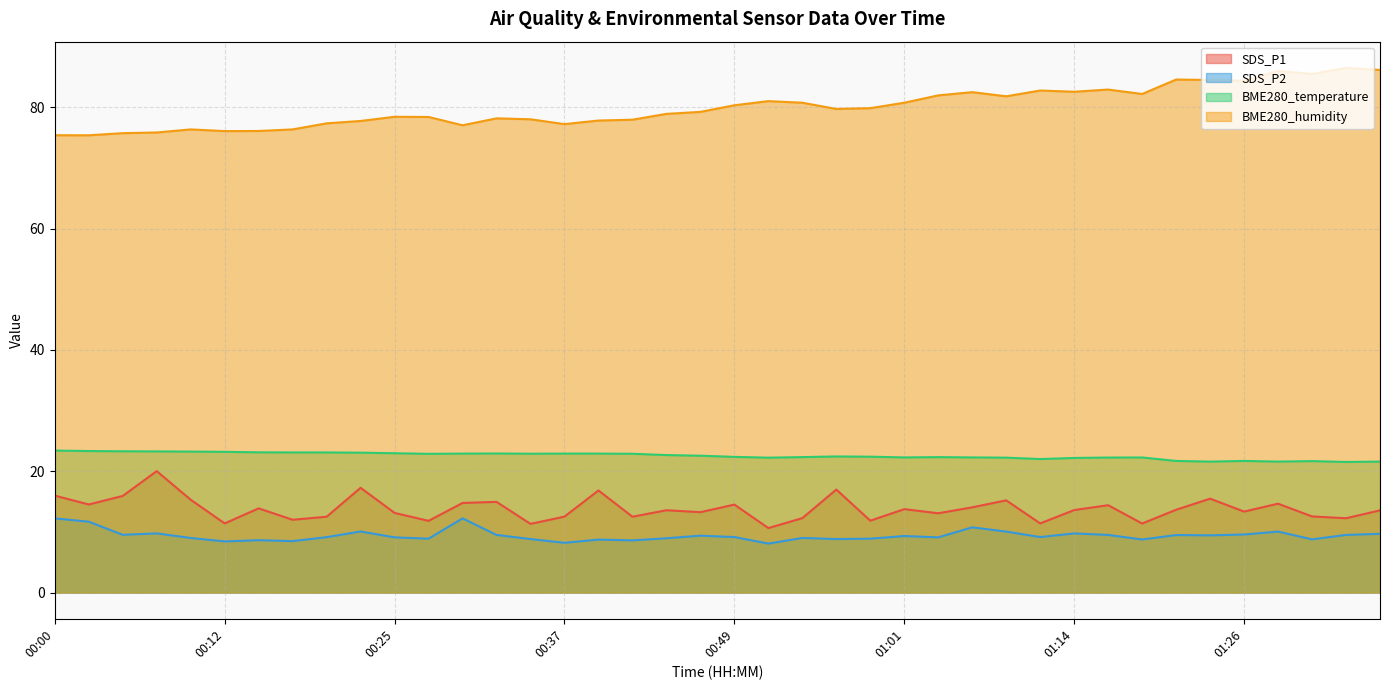

What is the sum of the SDS_P1 values at 01:33 and 00:49?

26.8